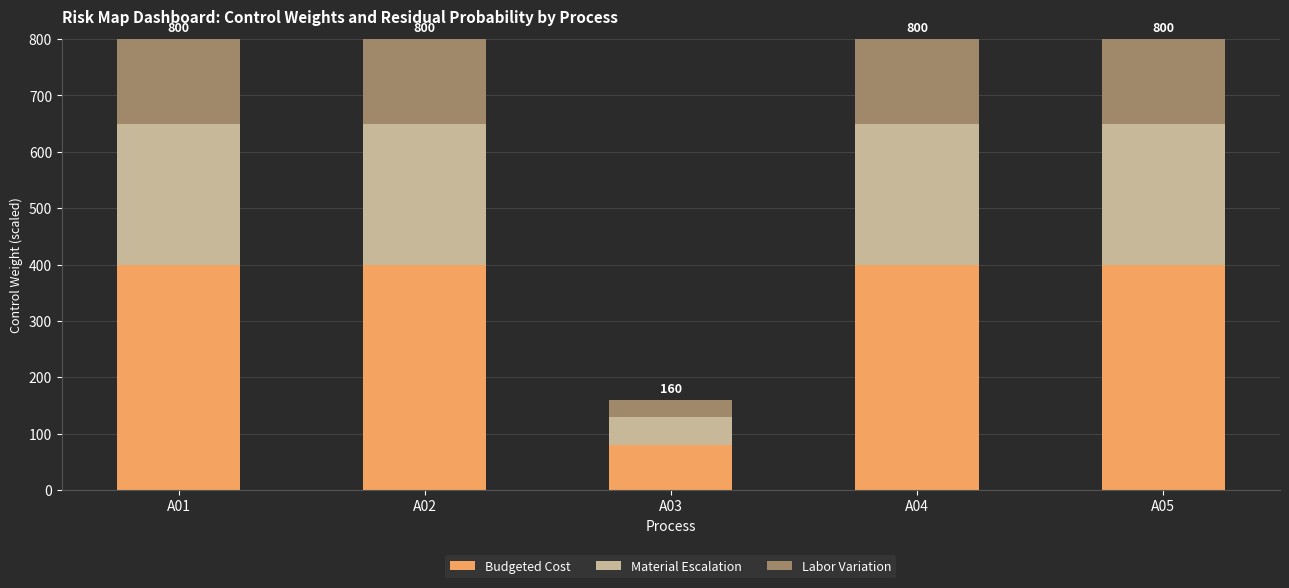

True or false: Budgeted Cost has a value of 614 at A02.

False